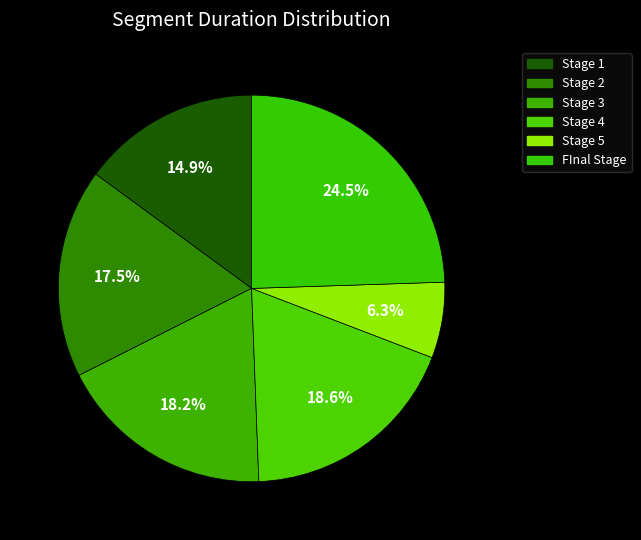

To the nearest percent, what is the difference between the Stage 3 and Stage 5 slice percentages?

12%